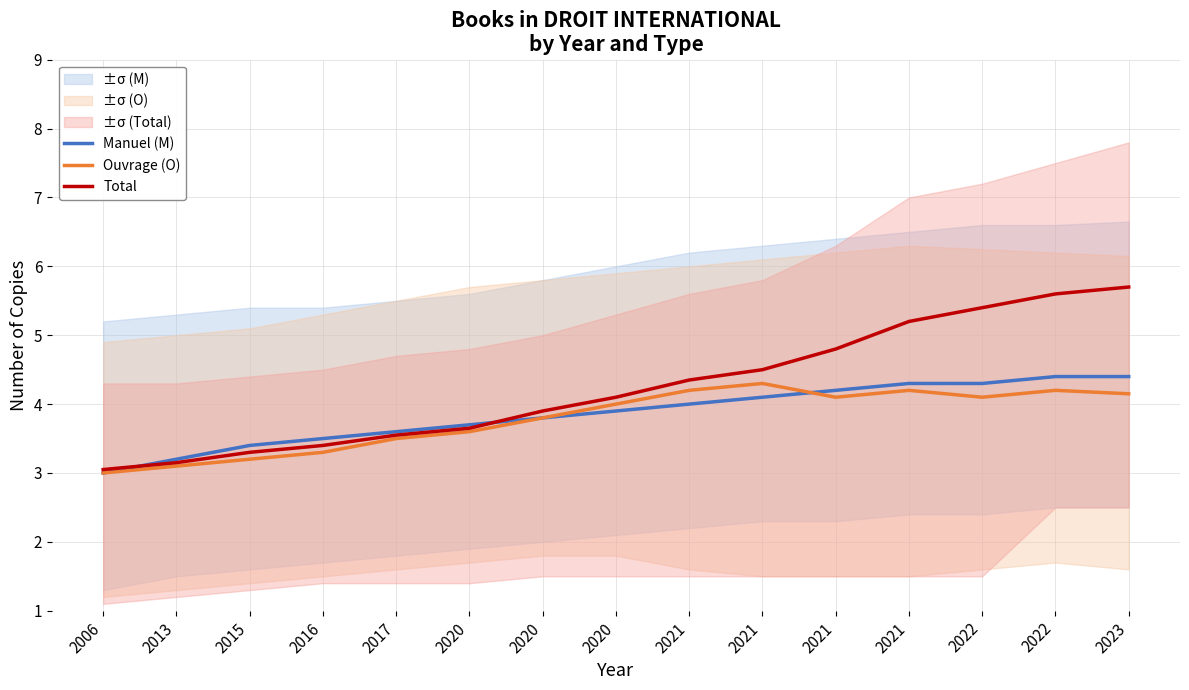

Which label corresponds to the largest value in the chart?

2023